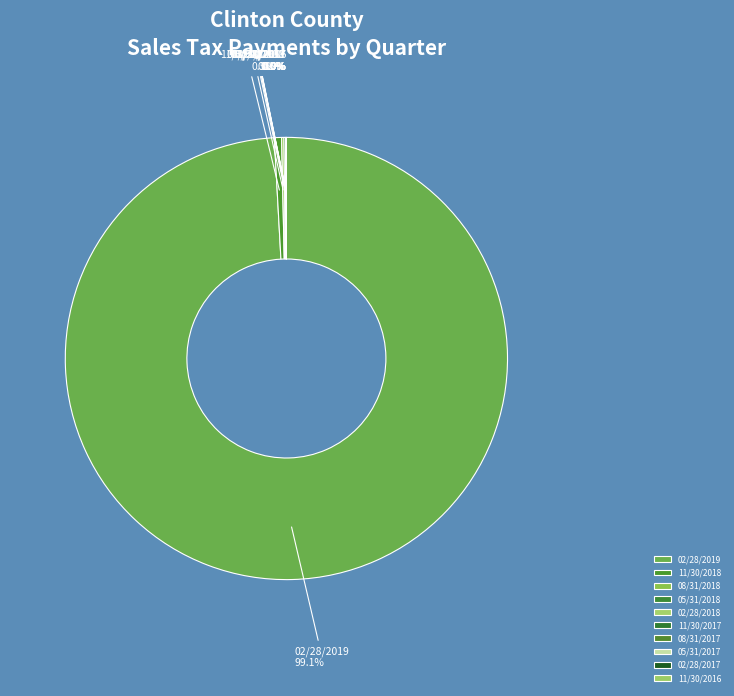

What is the largest slice in the pie chart?

02/28/2019